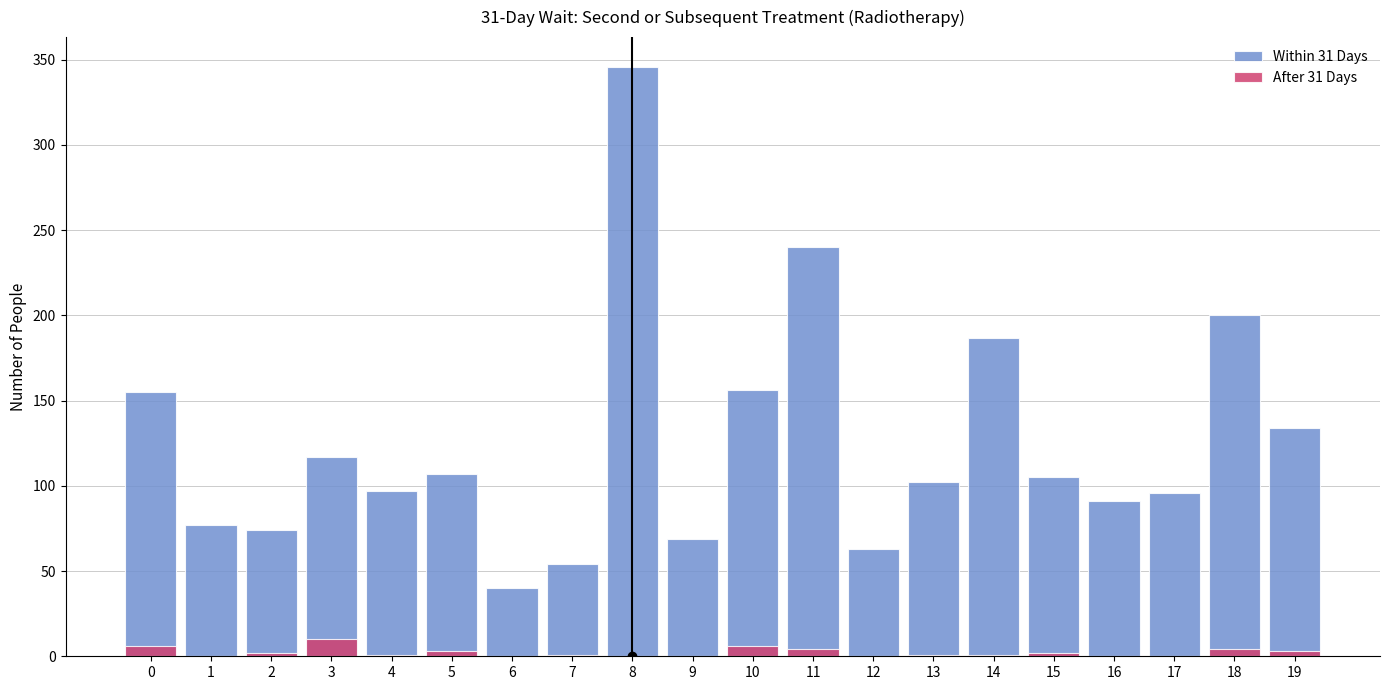

Between 18 and 5, which is larger?

18